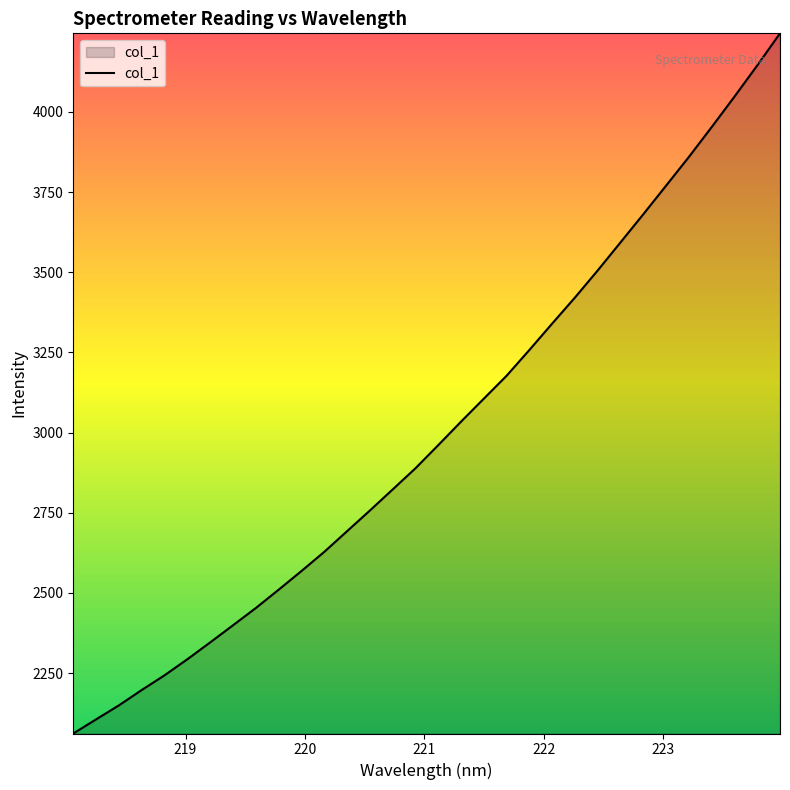

What is the smallest value displayed?

2061.5